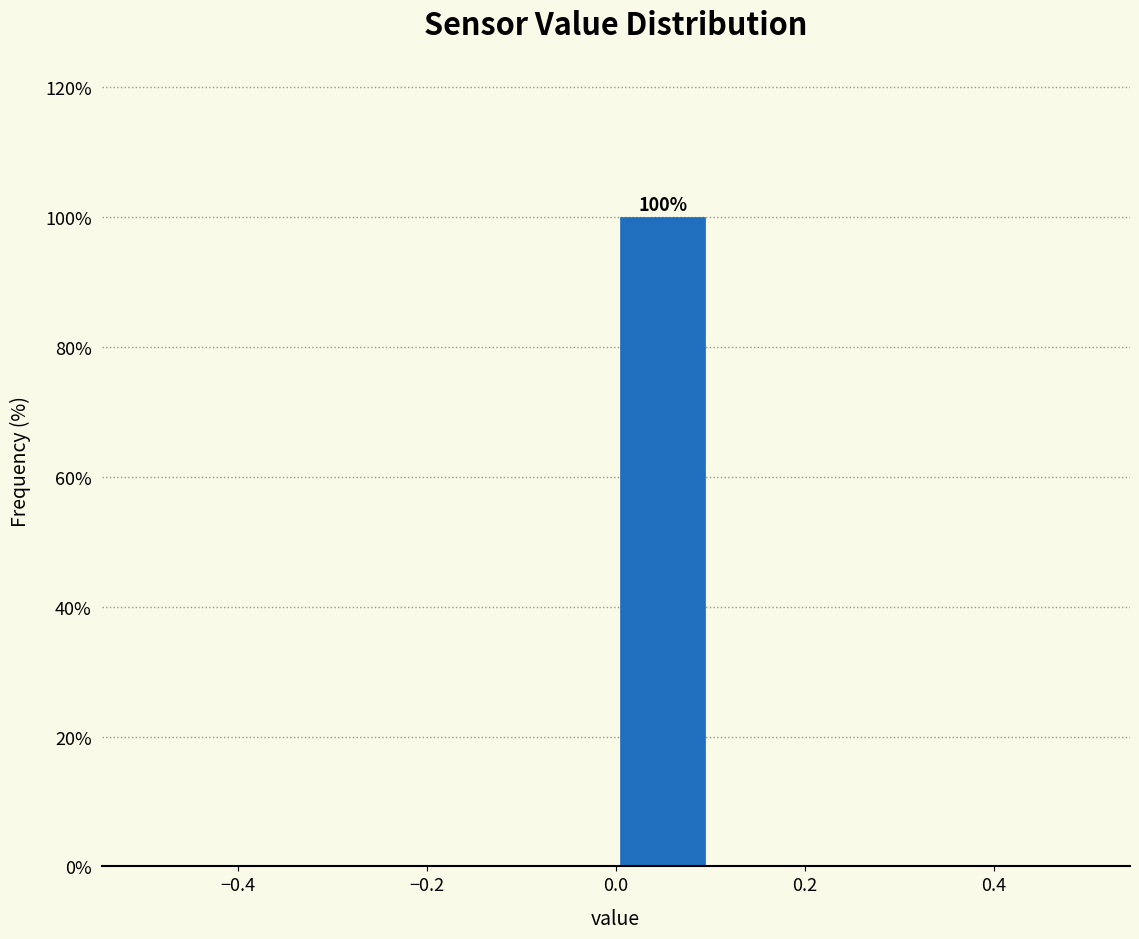

Which range on the x-axis has the tallest bar?

0.0 to 0.1